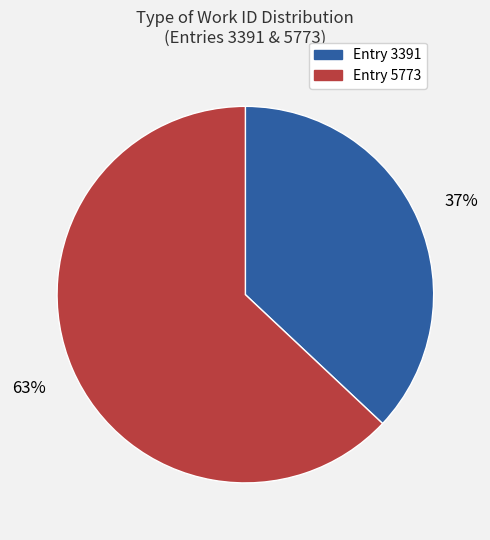

Rank the categories by value from lowest to highest.

Entry 3391, Entry 5773